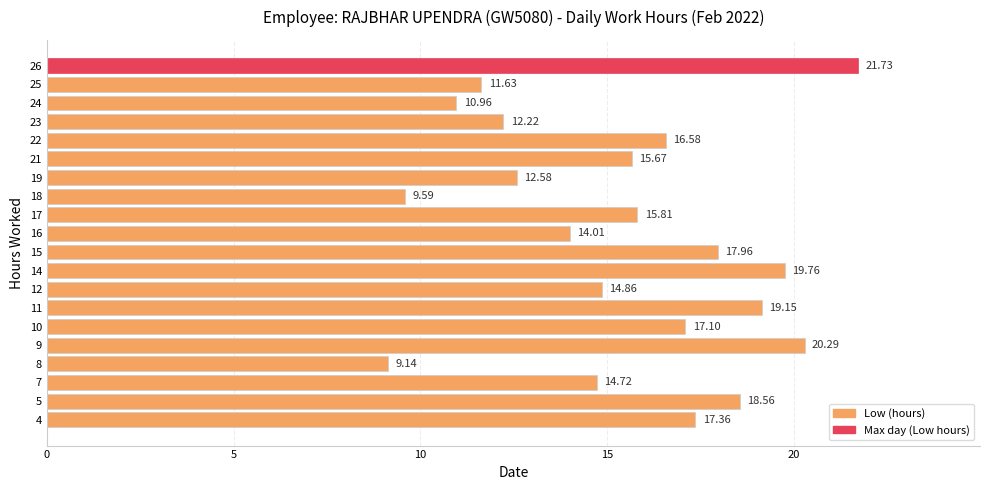

Count the number of categories in the chart.

20